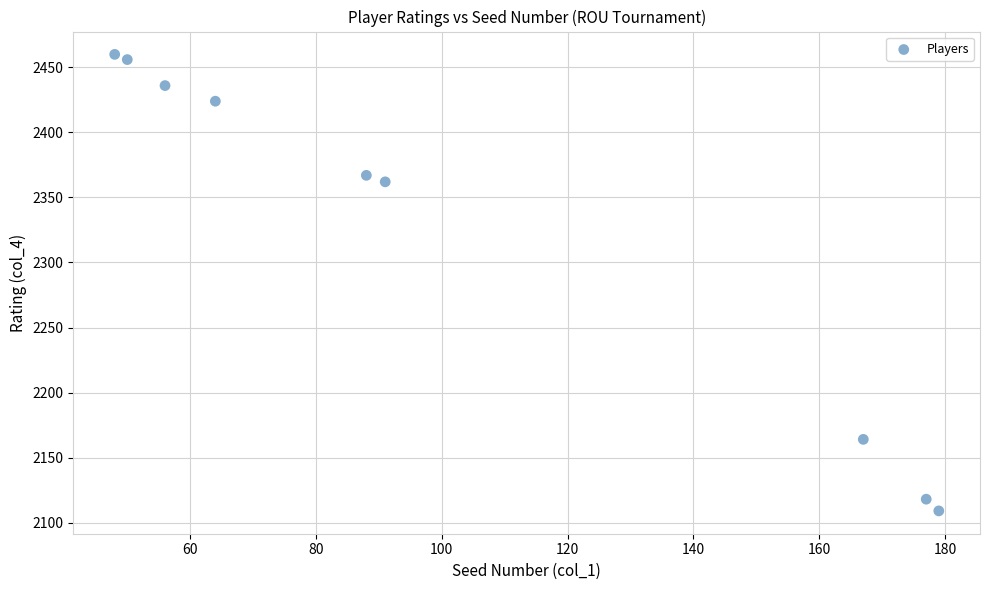

What is the average Y value?

2322